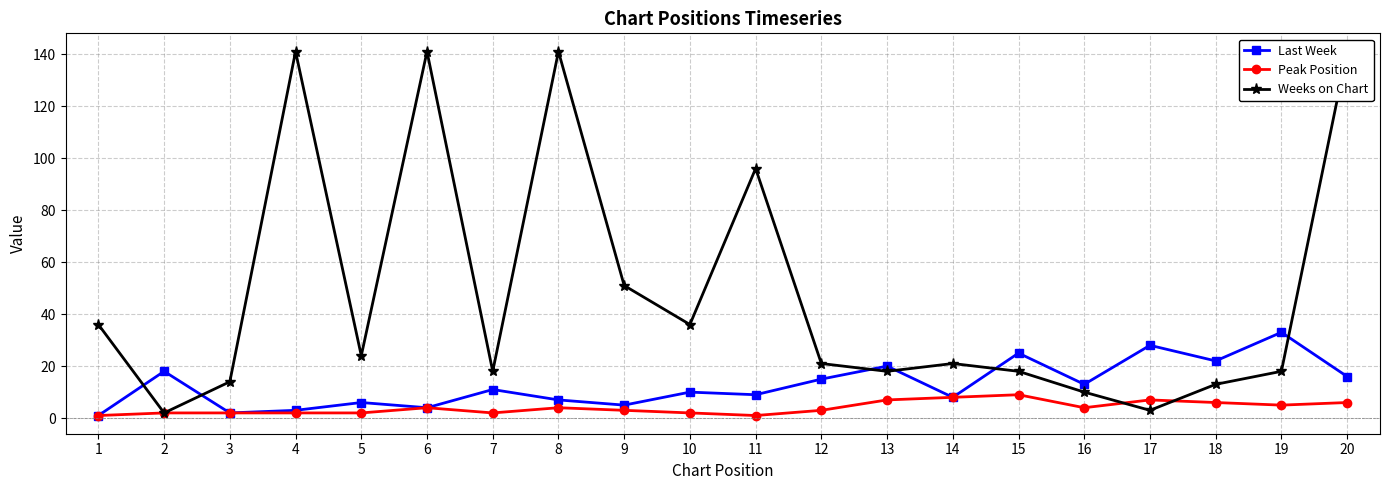

Which label corresponds to the smallest value in the chart?

1